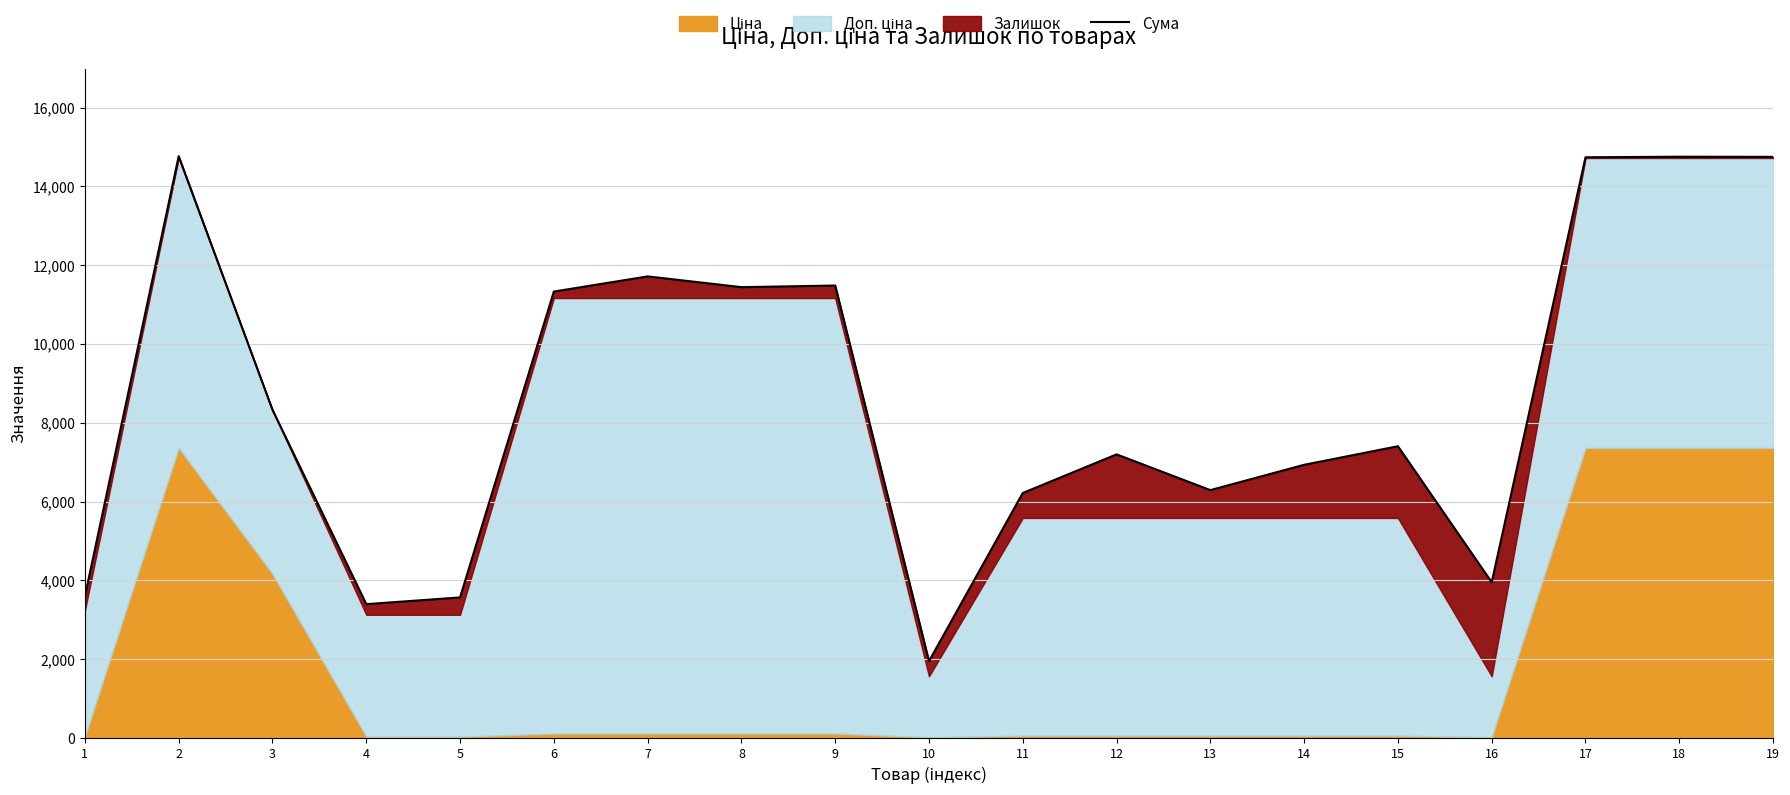

Reading left to right, list all the values displayed in this chart.

3597.1	14765.4	8325.8	3394.9	3565.9	11329.5	11714.5	11441.5	11482.5	1947.5	6216.3	7197.3	6289.3	6932.3	7403.3	3950.5	14738.4	14752.4	14749.4